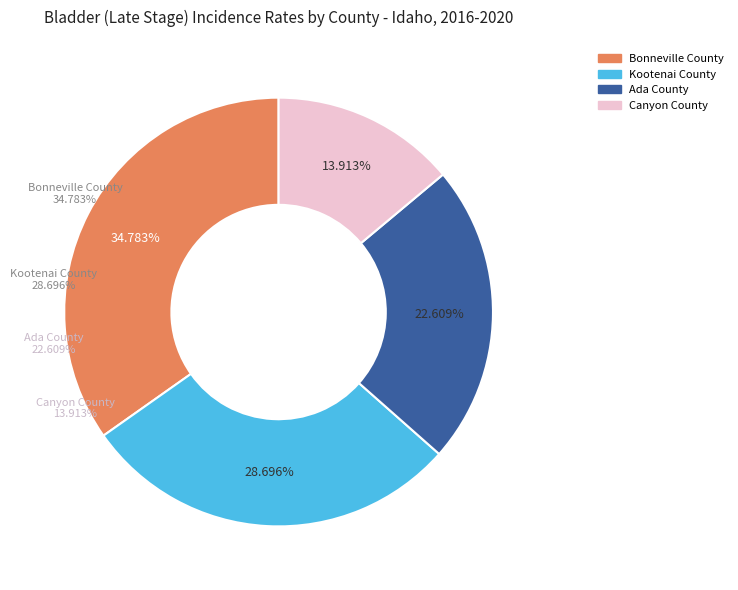

Is Ada County the majority of the pie?

No